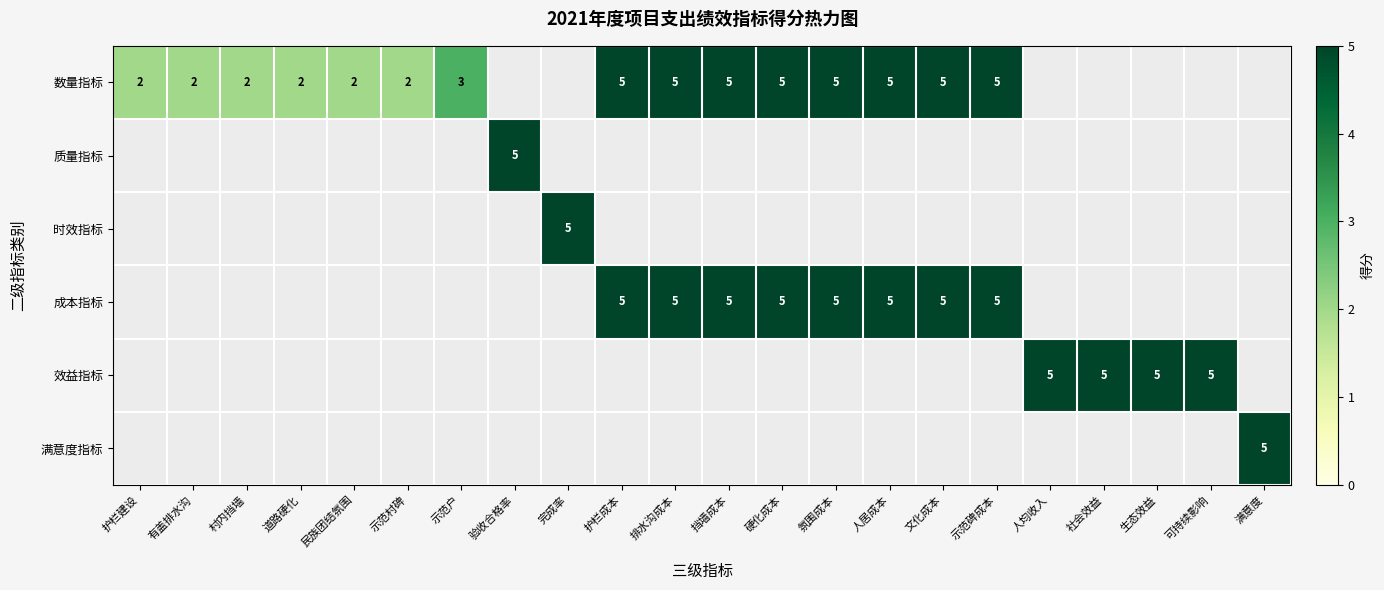

The value of 数量指标 at 示范村碑 is 2. True or false?

True